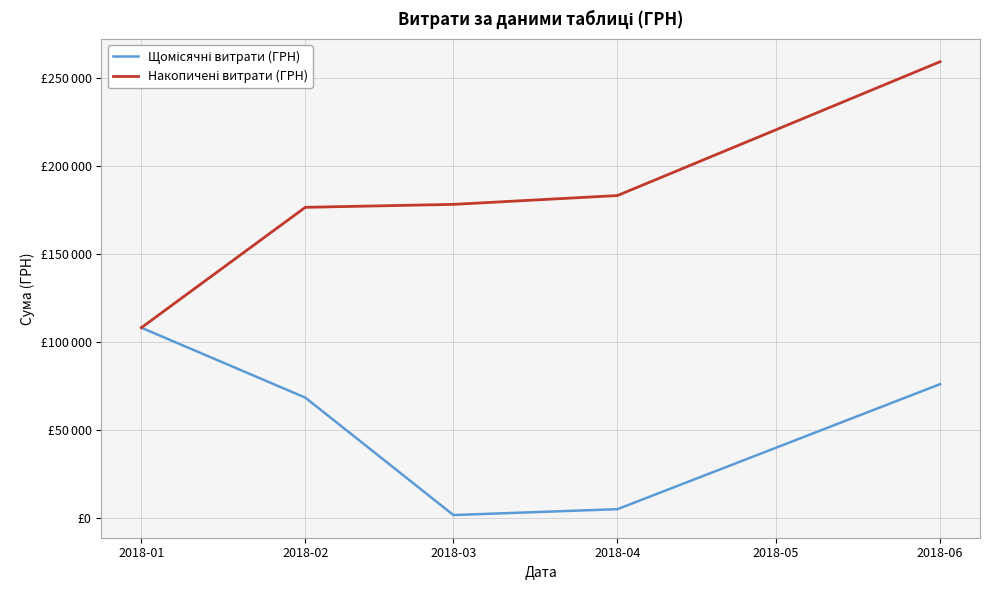

At which label is Накопичені витрати (ГРН) closest to 183536?

2018-04